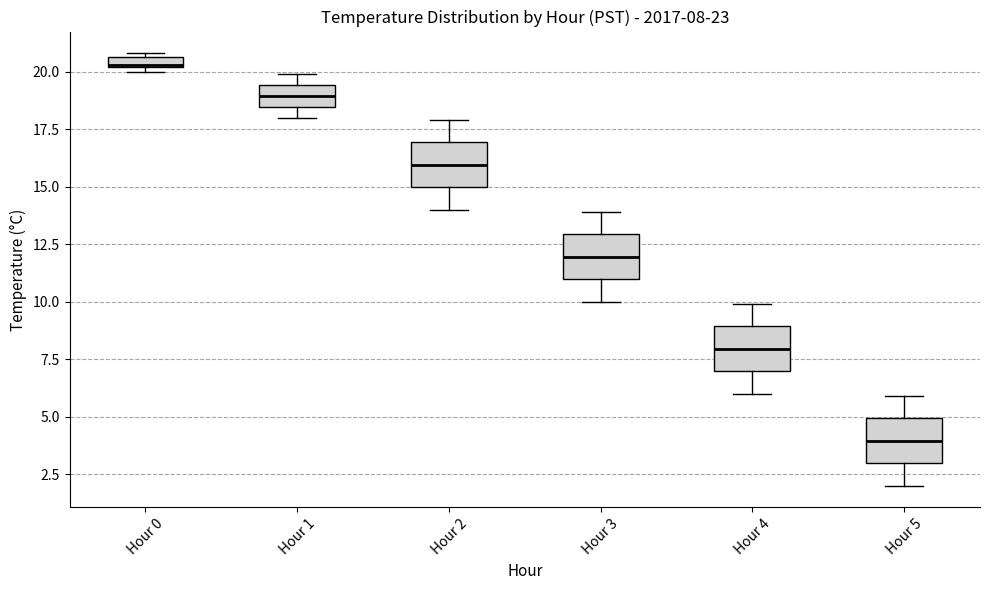

Which box has the highest median line?

Hour 0